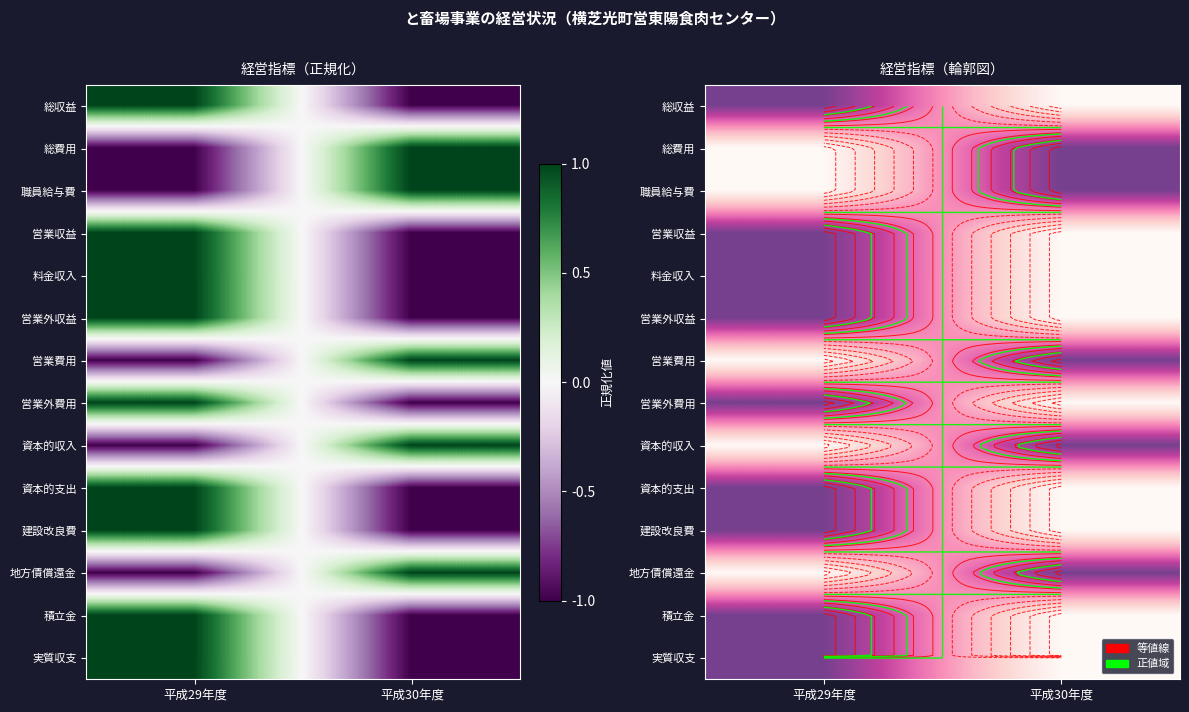

How many values in 営業外収益 are below zero?

1